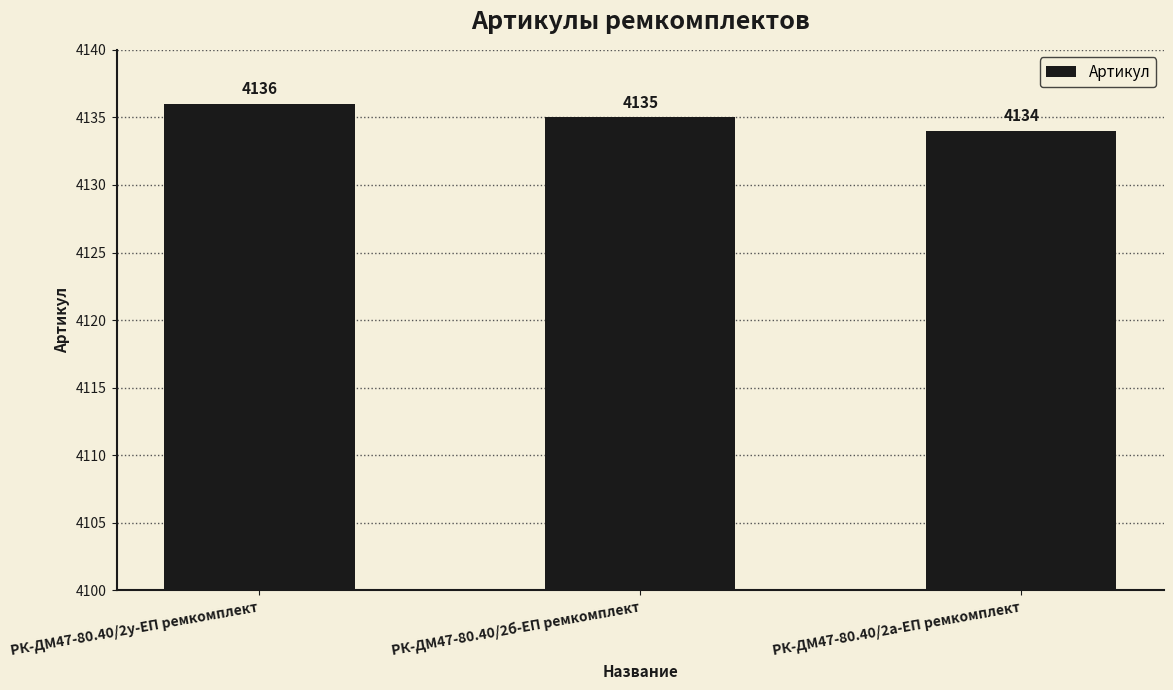

List the labels in order of value, largest first.

РК-ДМ47-80.40/2у-ЕП ремкомплект, РК-ДМ47-80.40/2б-ЕП ремкомплект, РК-ДМ47-80.40/2а-ЕП ремкомплект